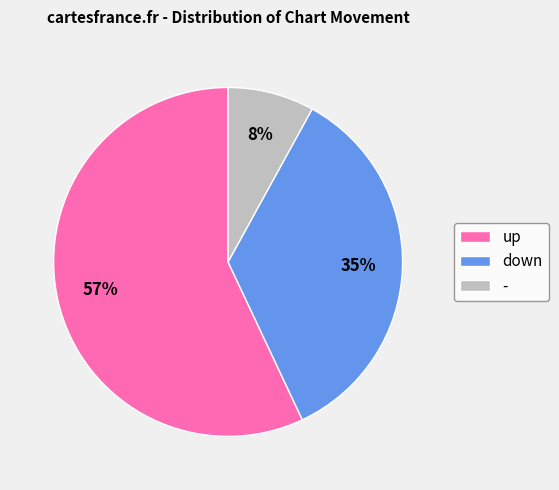

To the nearest percent, what is the average slice percentage?

33%